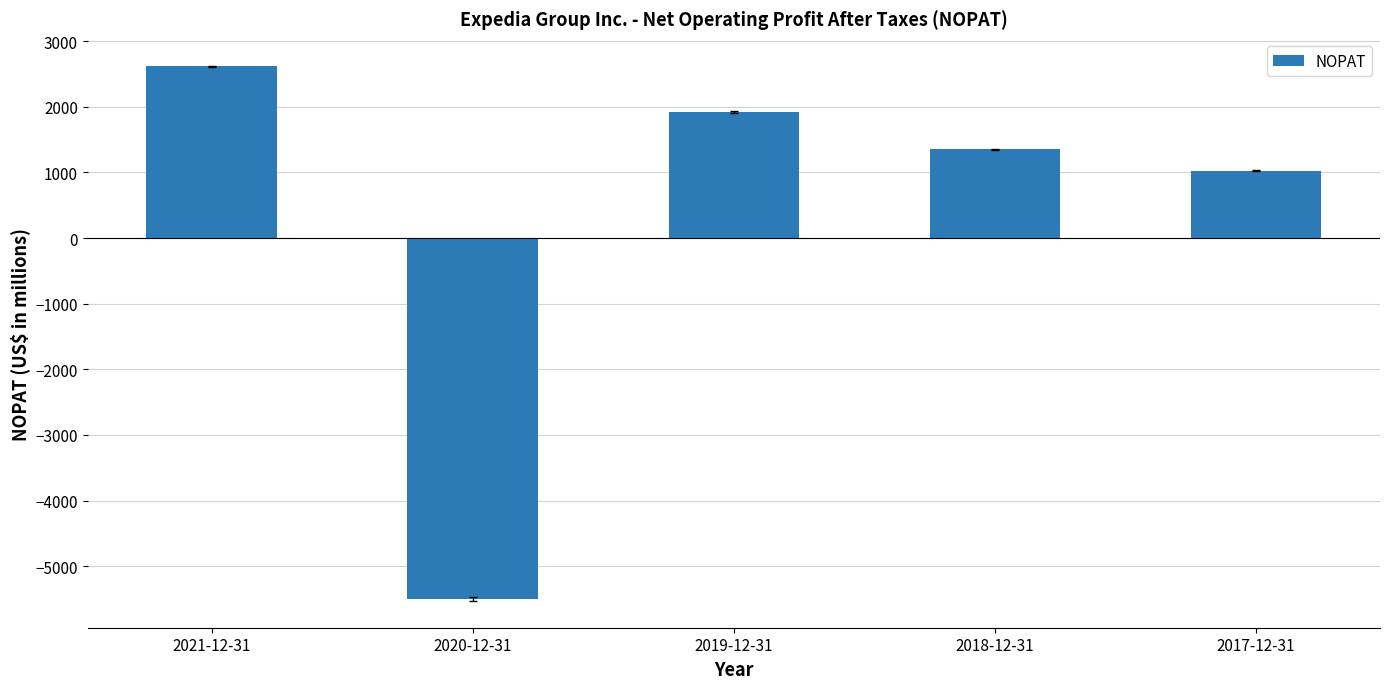

How many distinct data groups are displayed?

1